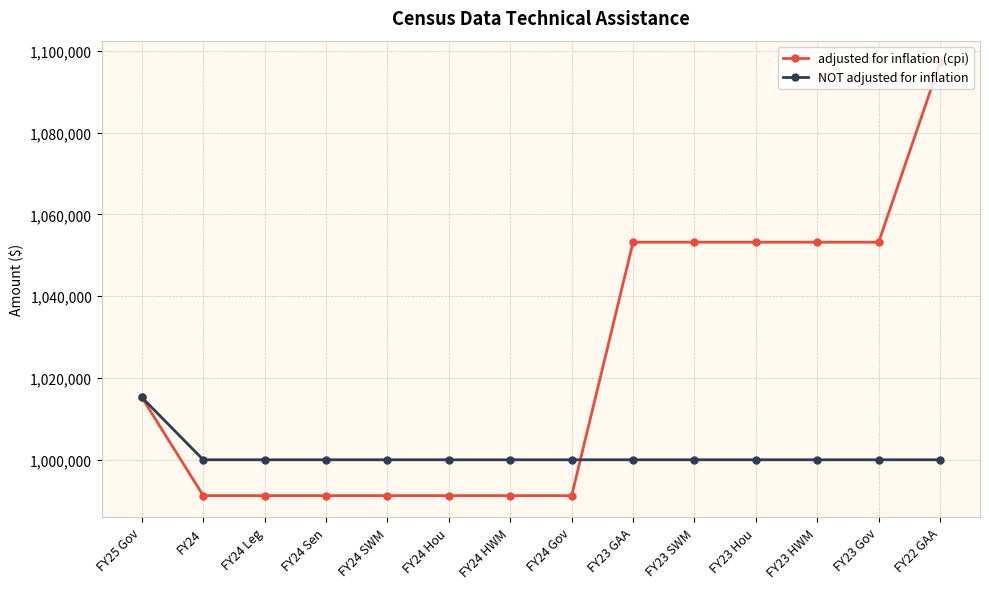

Which series has the widest spread of values?

adjusted for inflation (cpi)